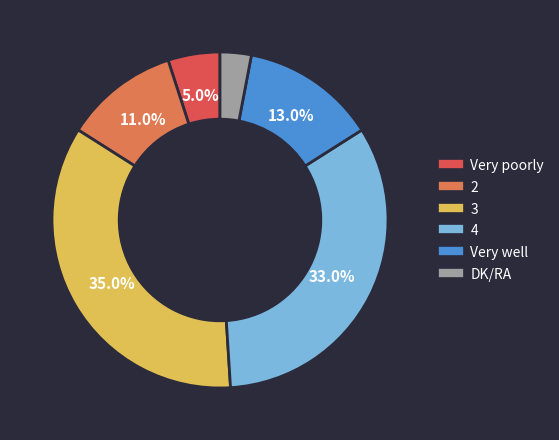

True or false: Very well accounts for 13% of the total.

True